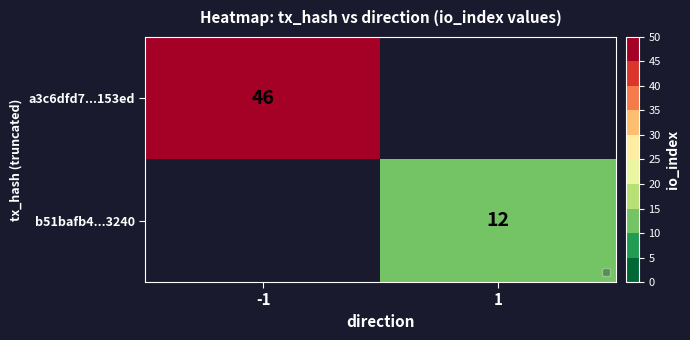

The value of b51bafb4...3240 at 1 is 12. True or false?

True